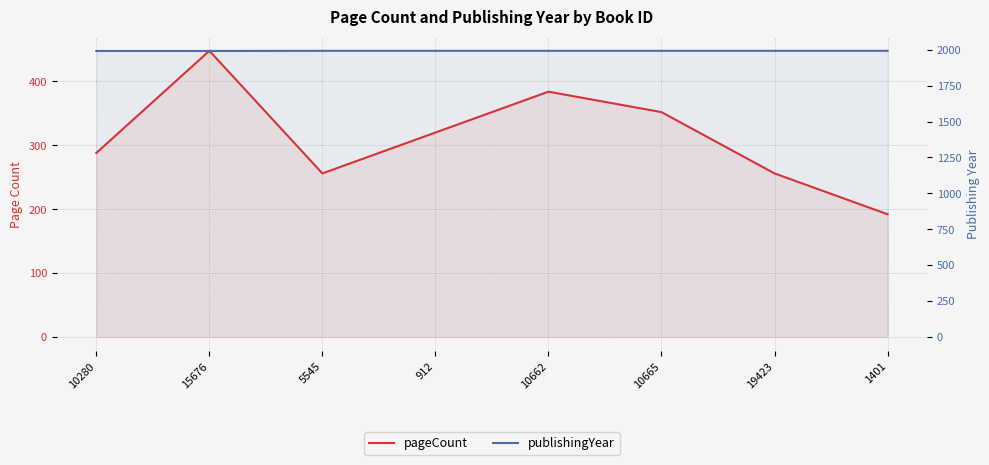

Which series has the widest spread of values?

pageCount